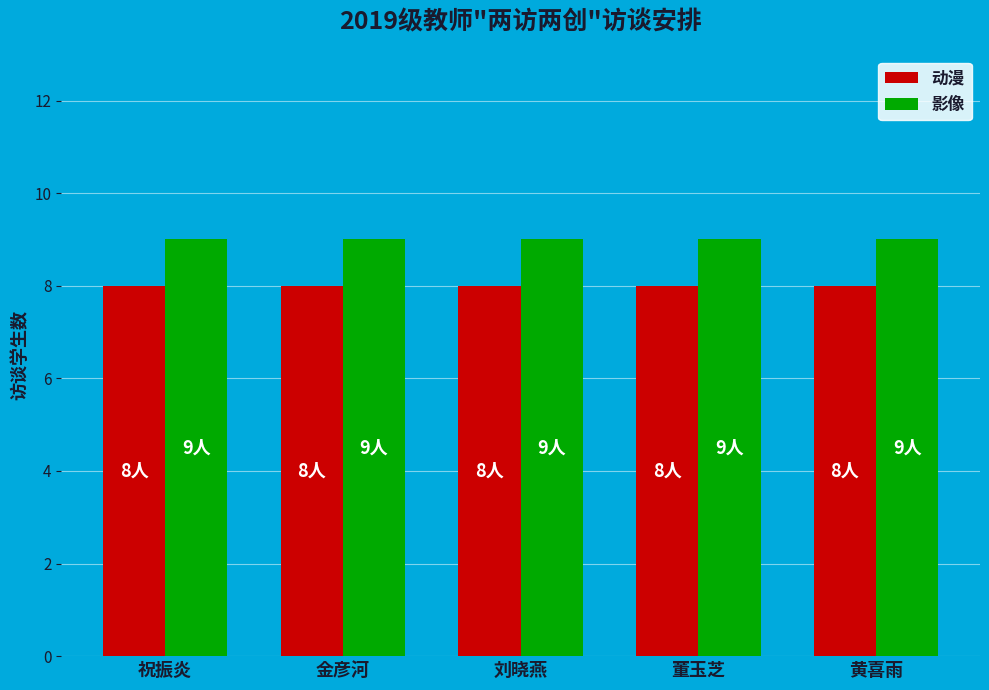

What is the label of the 5th bar from the right?

祝振炎